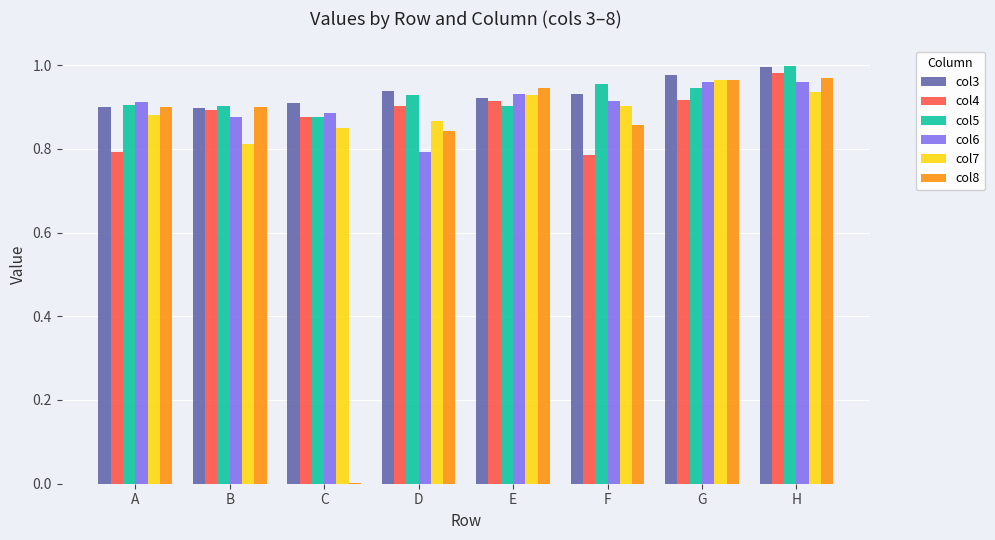

How many groups of bars are there?

8